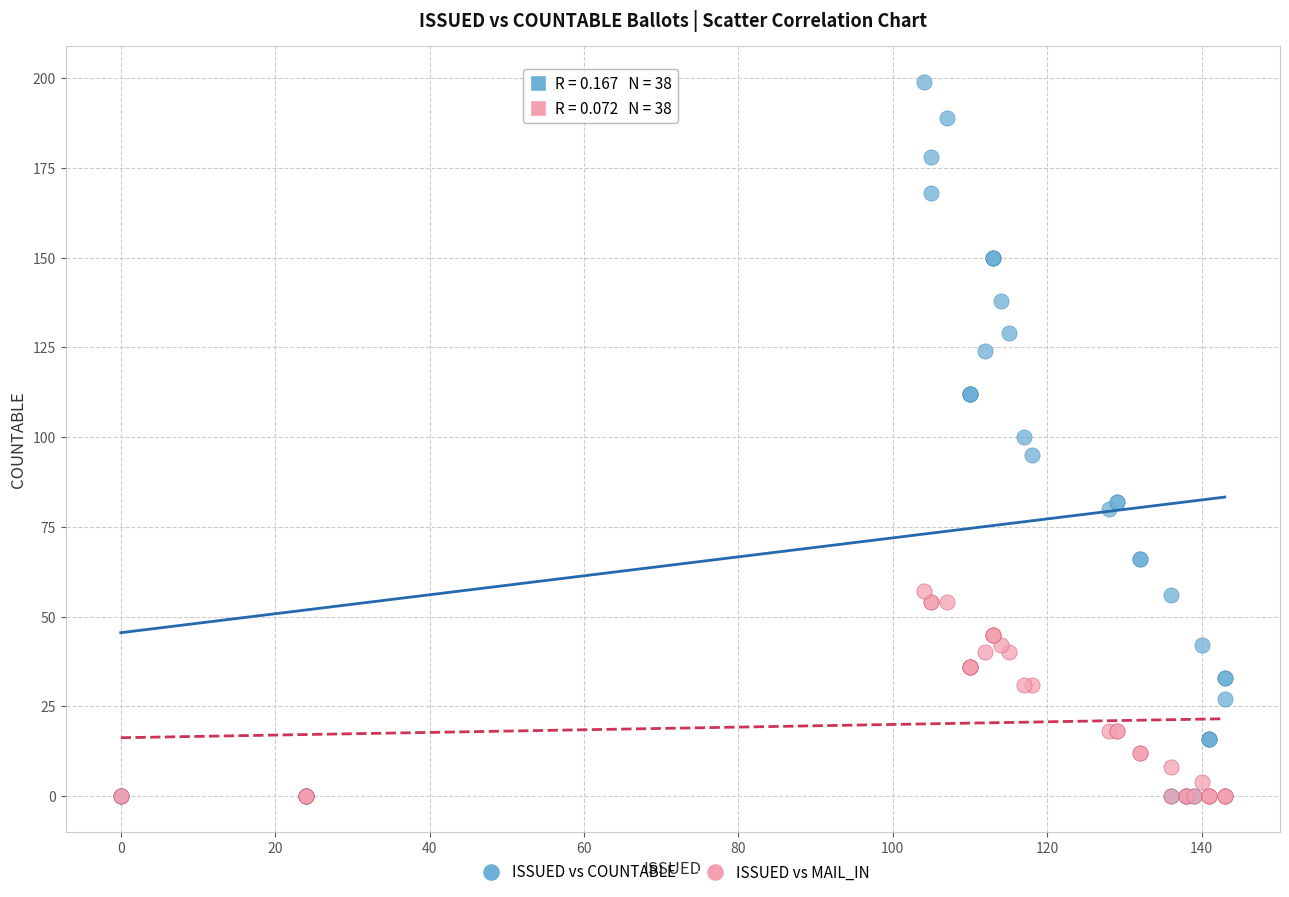

Which series has the largest Y range (max minus min)?

ISSUED vs COUNTABLE